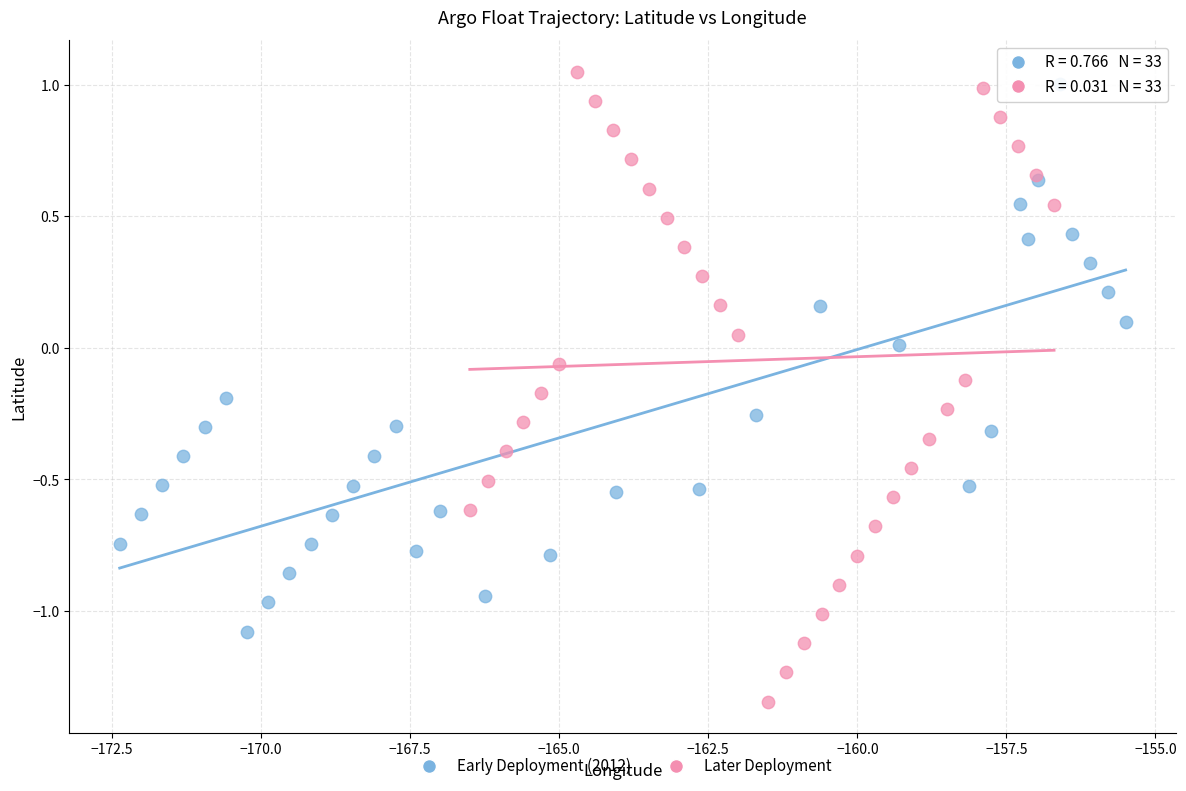

Which series has the largest Y range (max minus min)?

Later Deployment